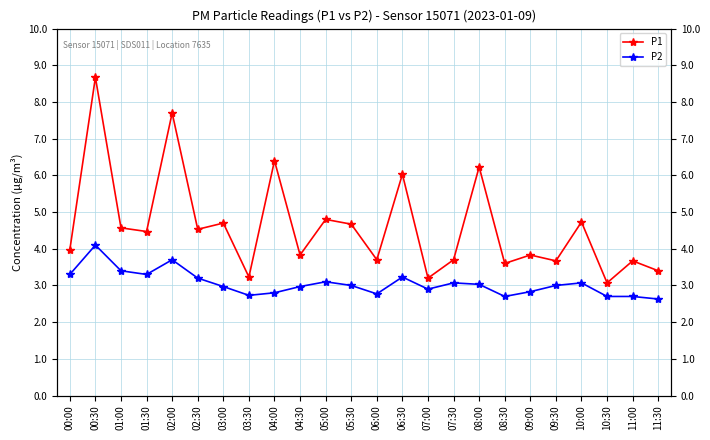

Is this an area chart (filled region under the line)?

No